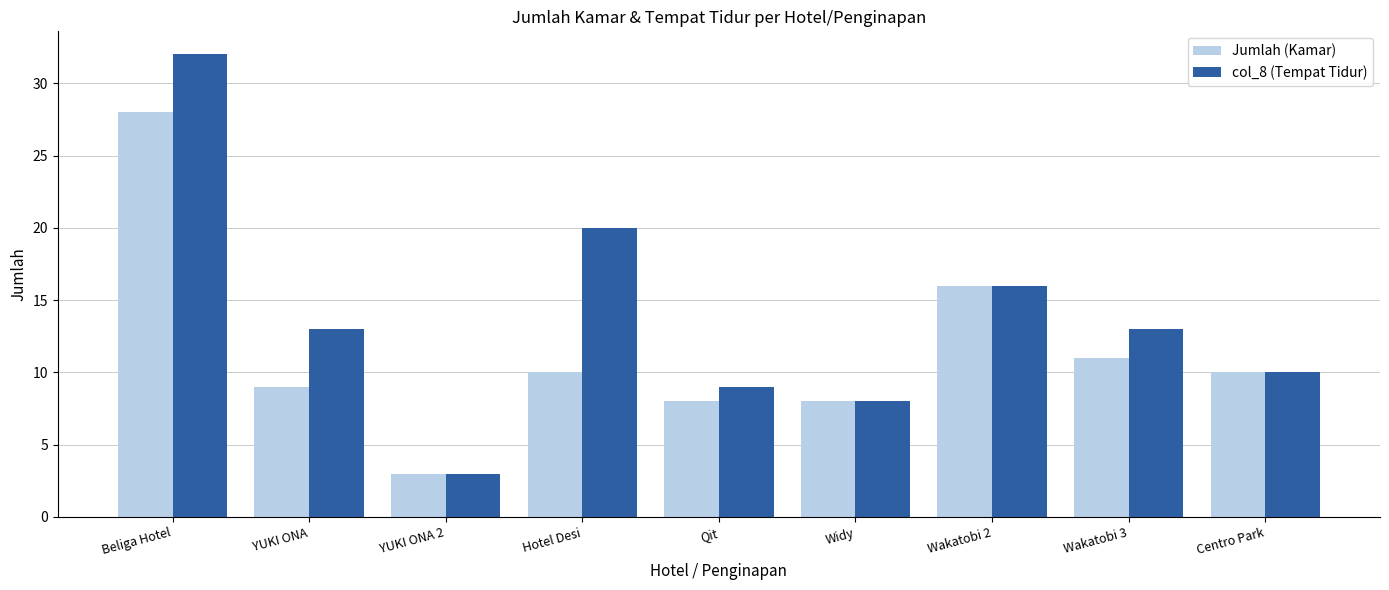

The col_8 (Tempat Tidur) series shows 20 at Hotel Desi. True or false?

True